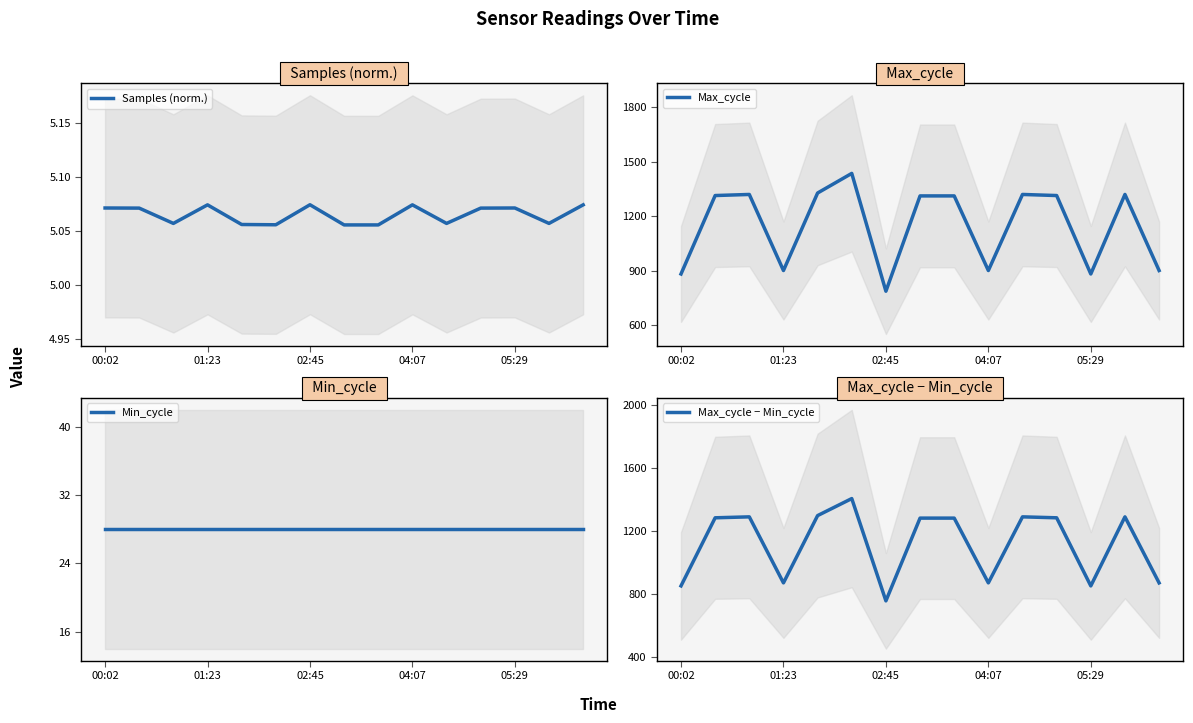

True or false: Min_cycle and Max_cycle intersect in this chart.

False